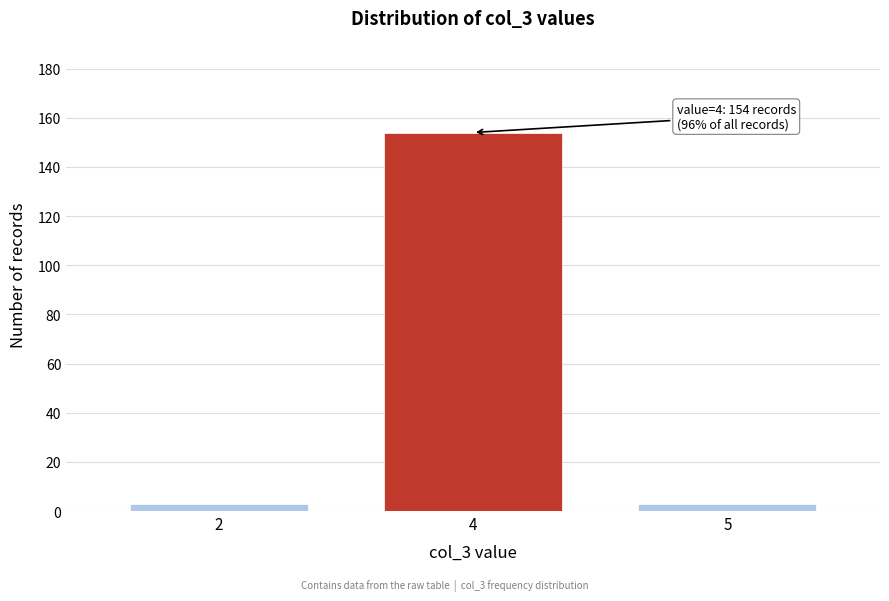

Reading left to right, transcribe all the data shown in this chart.

2=3	4=154	5=3